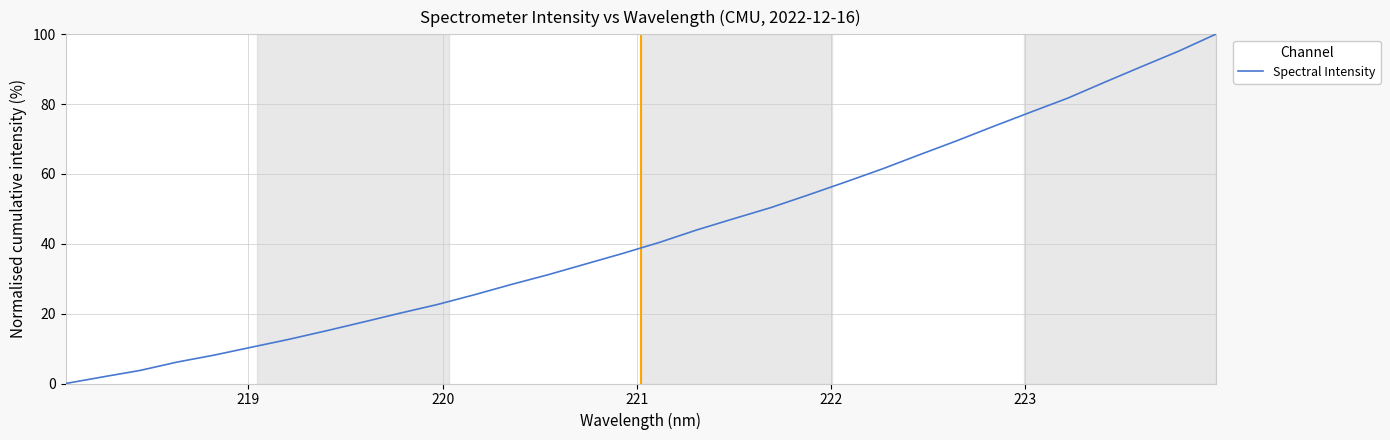

What is the difference between the maximum and minimum values?

100.0